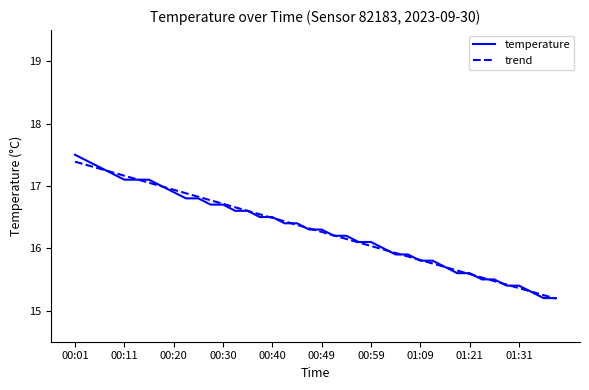

What is the greatest value displayed?

17.5